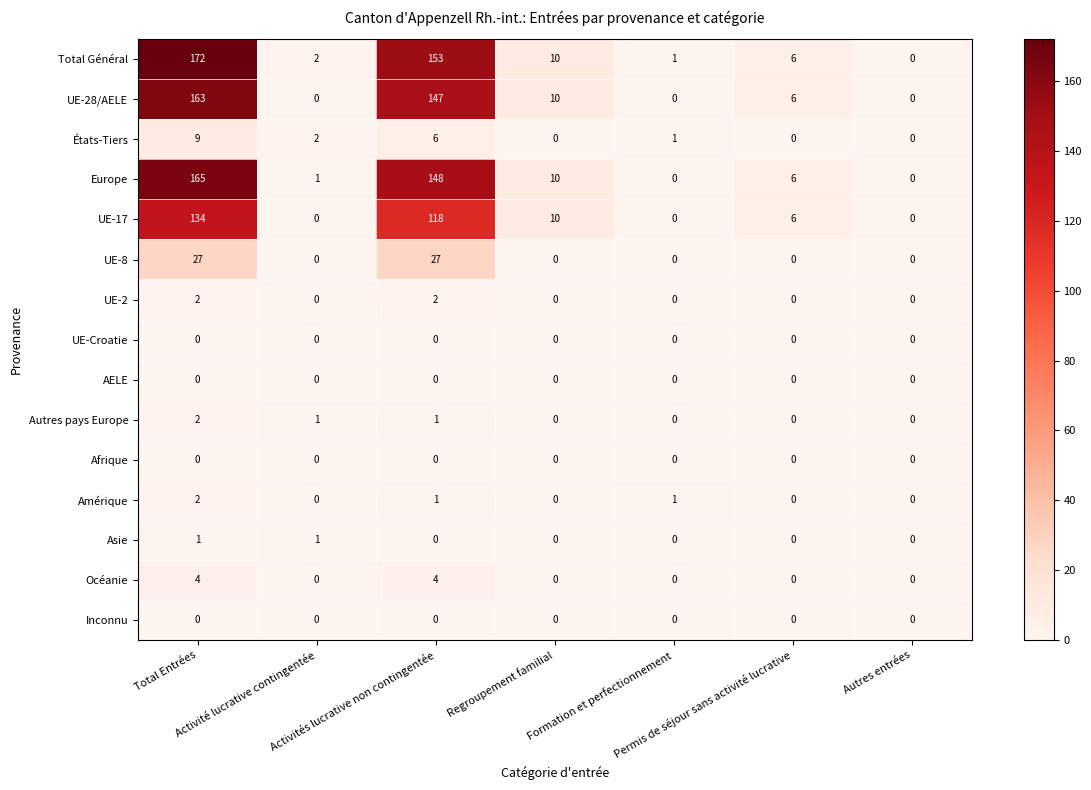

Which series has the widest spread of values?

Total Général